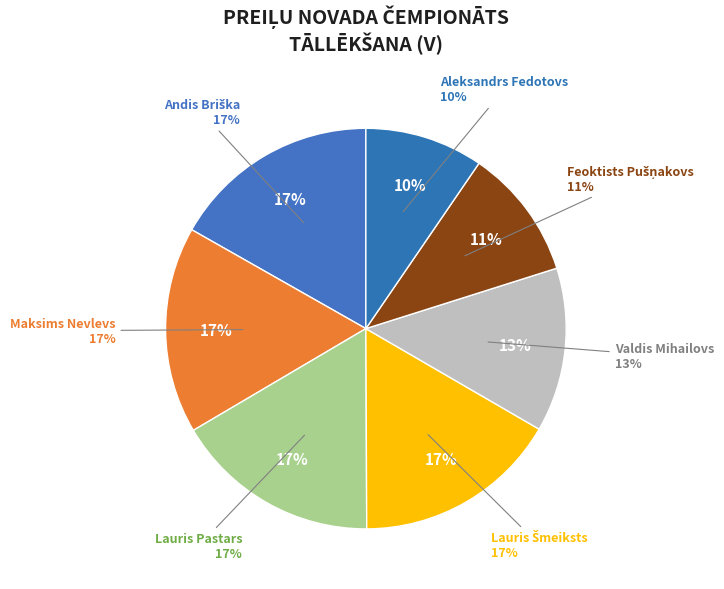

To the nearest percent, what is the difference between the Feoktists Pušņakovs and Maksims Nevlevs slice percentages?

6%